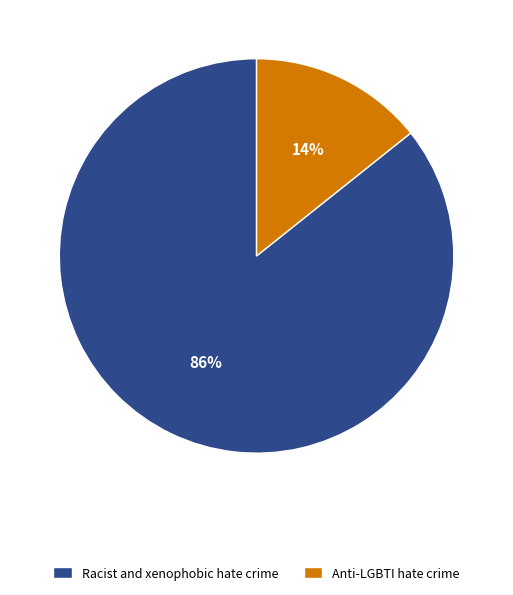

Which has a higher value, Racist and xenophobic hate crime or Anti-LGBTI hate crime?

Racist and xenophobic hate crime